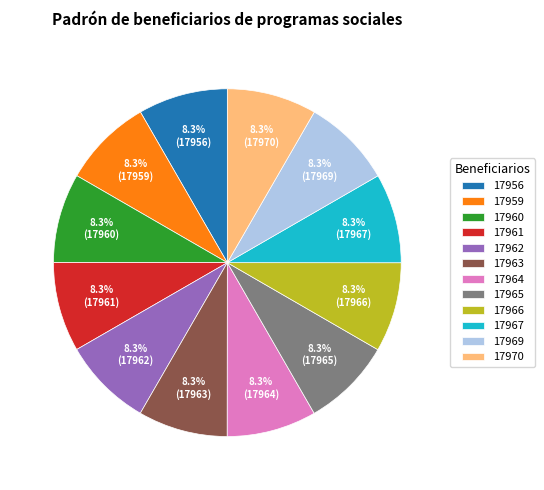

Is it true that 17967 is 1% of the pie?

False